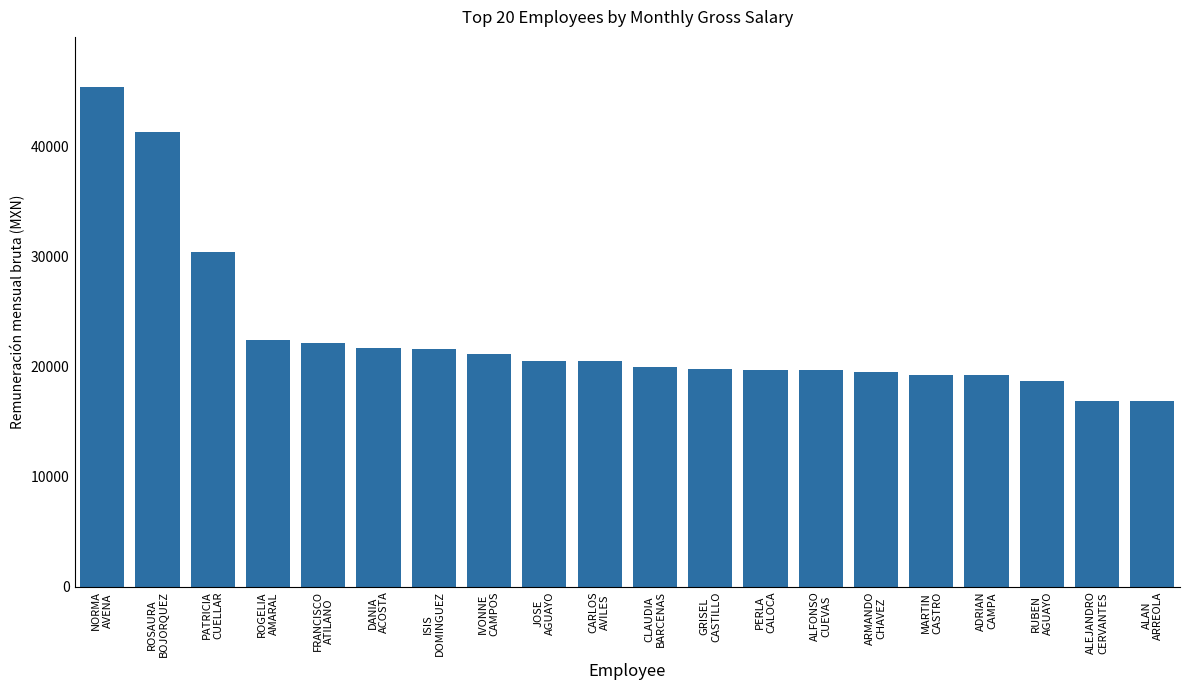

True or false: the data shows 13045.9 at RUBEN
AGUAYO.

False